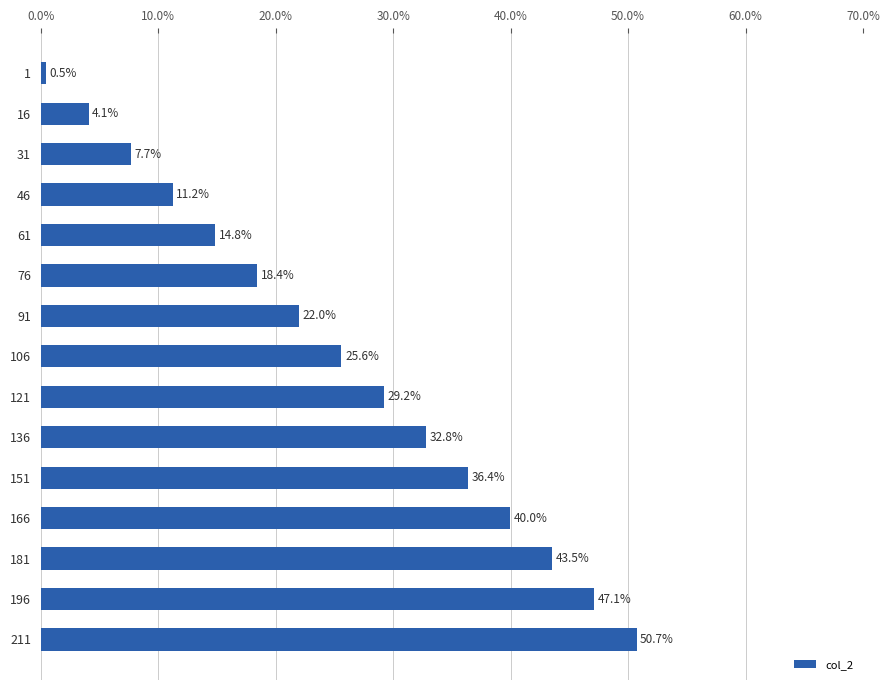

What is the value of the 3rd bar from the top?

7.7